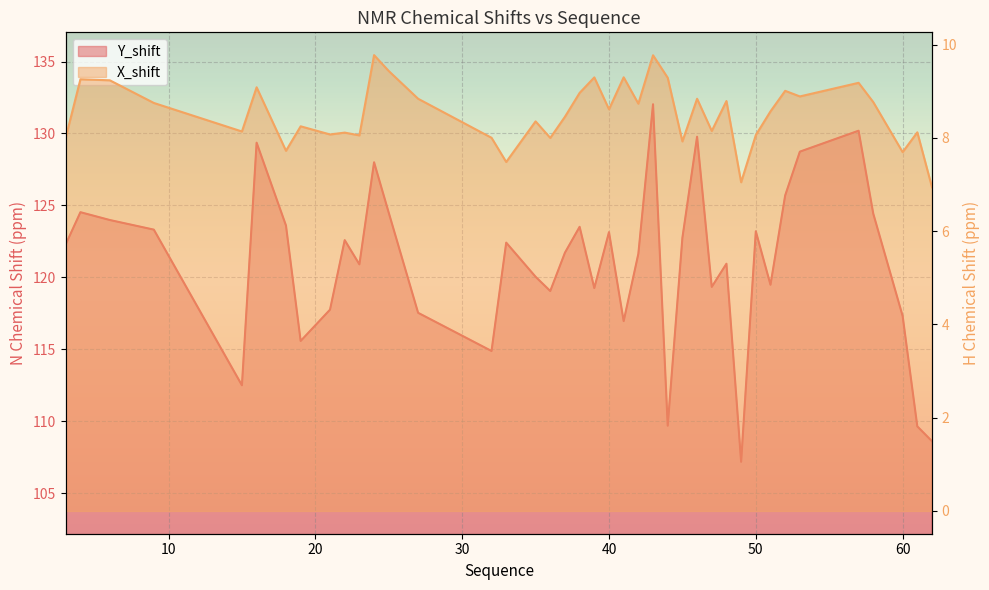

True or false: X_shift has a value of 6.9 at 62.

True